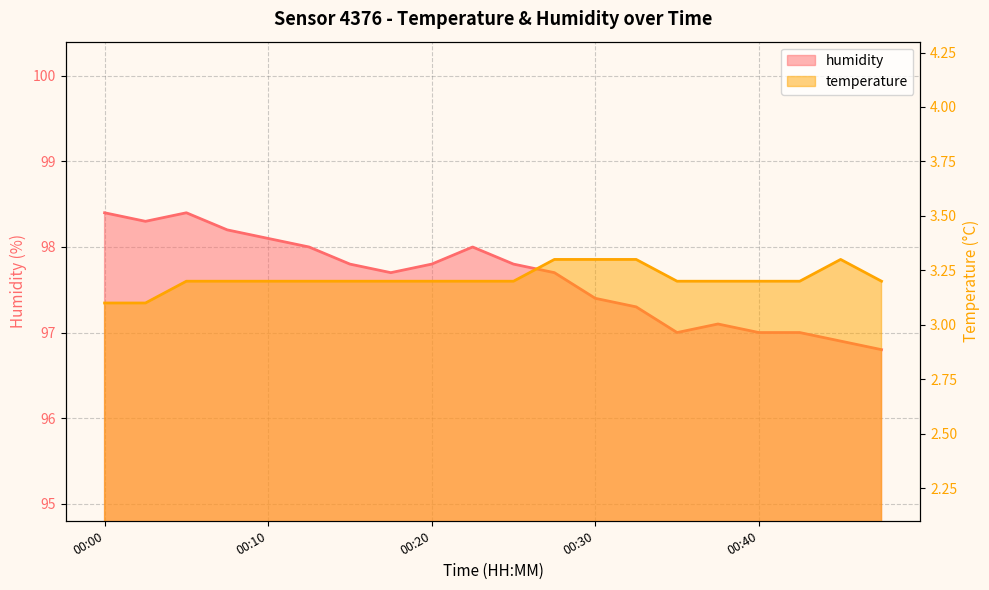

What is the sum of the humidity values at 00:10 and 00:32?

195.4